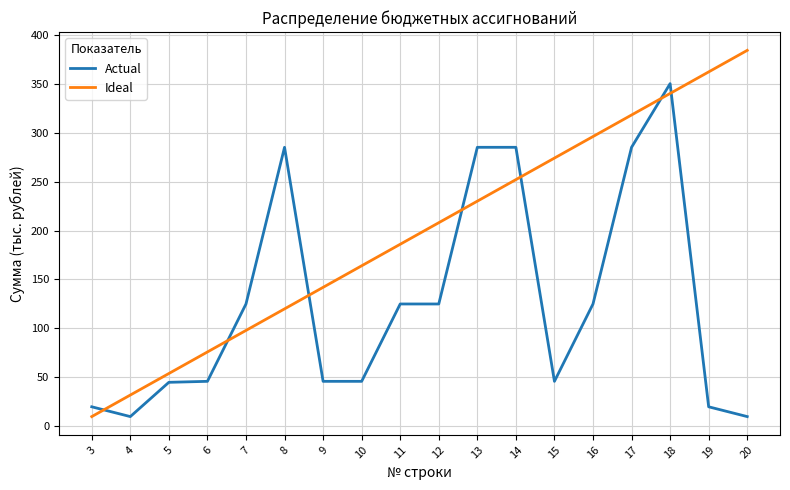

Which series has the widest spread of values?

Ideal